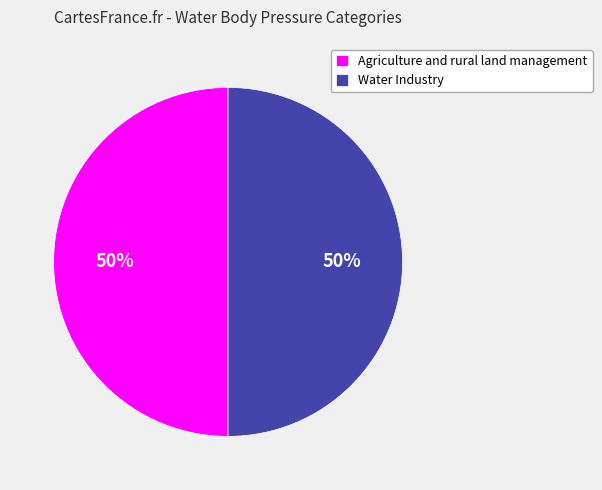

To the nearest percent, what portion does Agriculture and rural land management represent?

50%